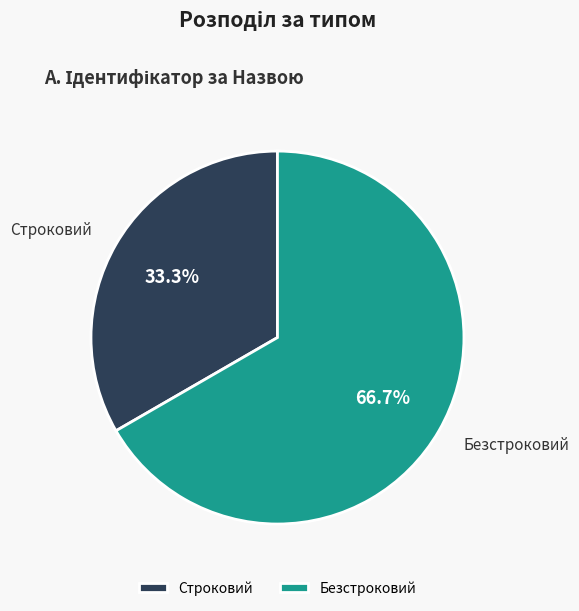

What percentage do Строковий and Безстроковий together represent?

100.0%